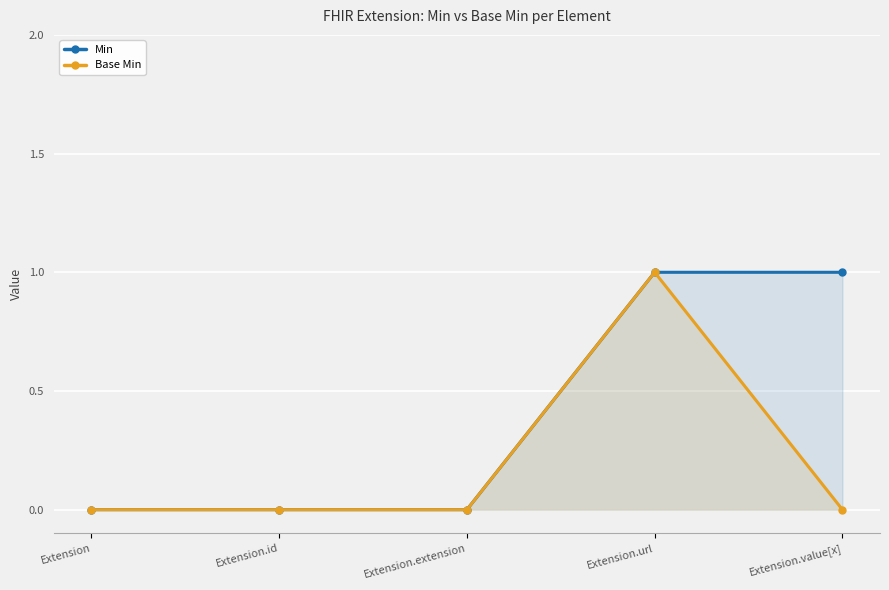

At which label is Base Min closest to 0?

Extension